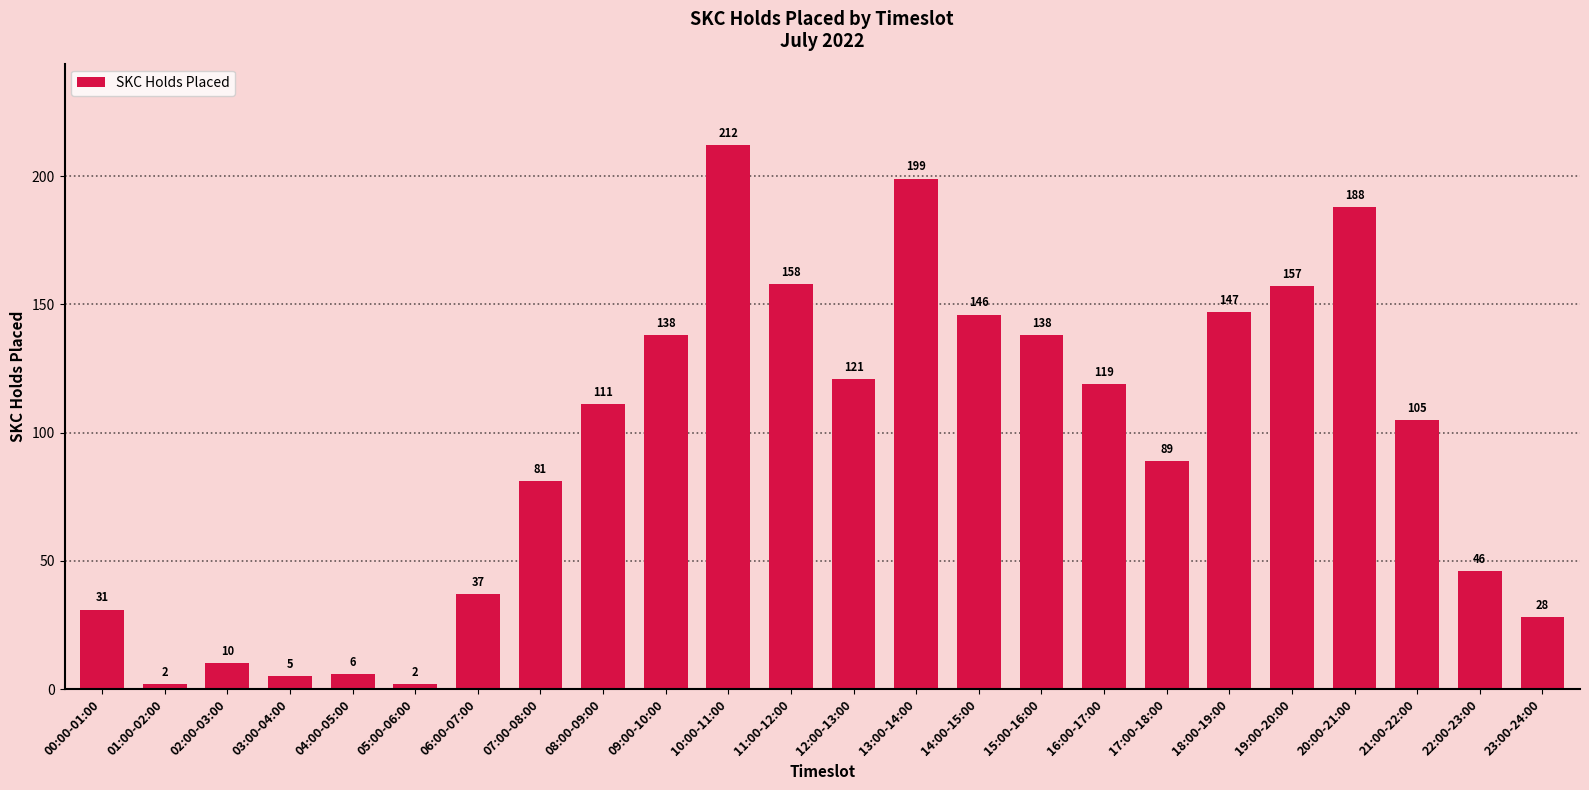

Between 17:00-18:00 and 22:00-23:00, which is larger?

17:00-18:00